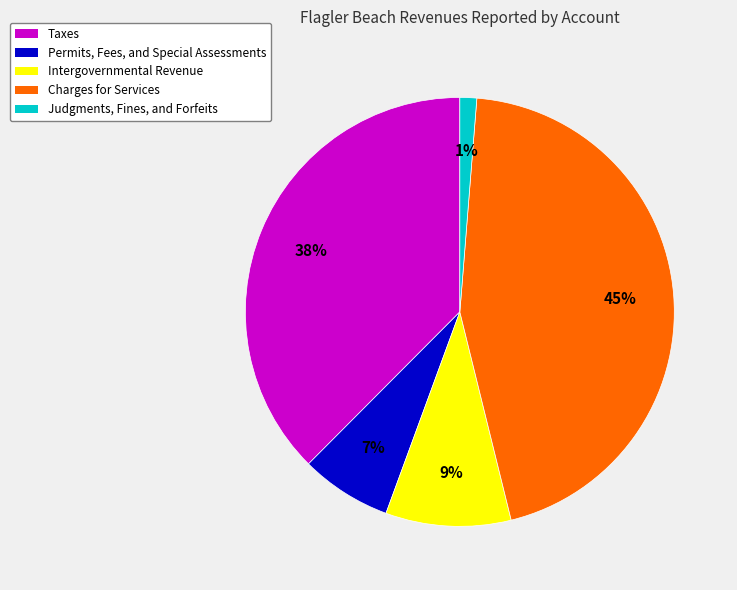

Does any single category account for the majority?

No